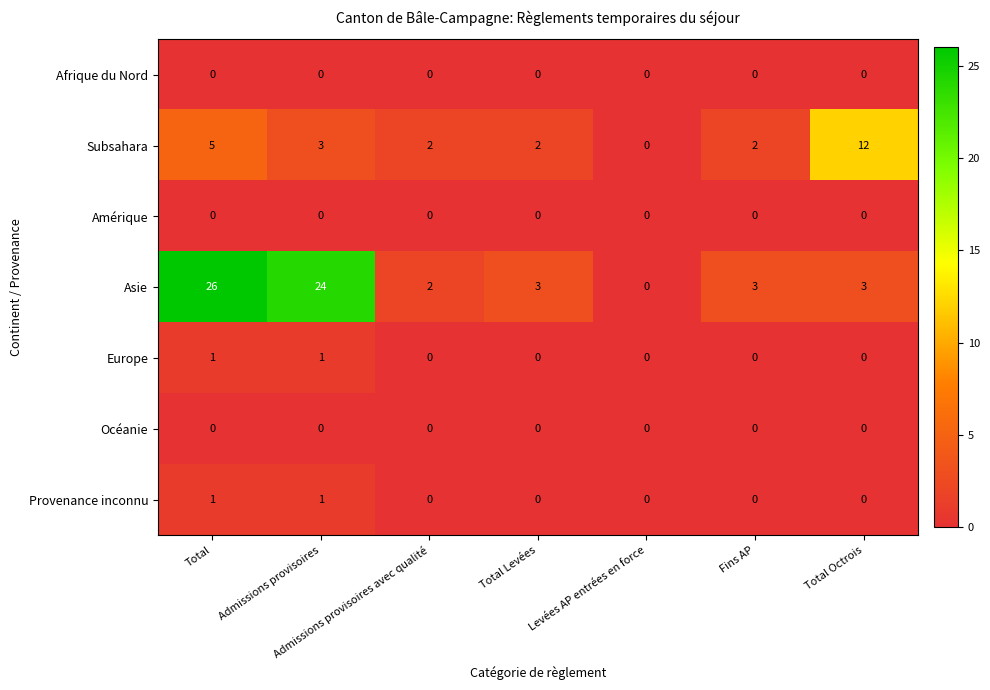

At how many categories does at least one series exceed 18?

2